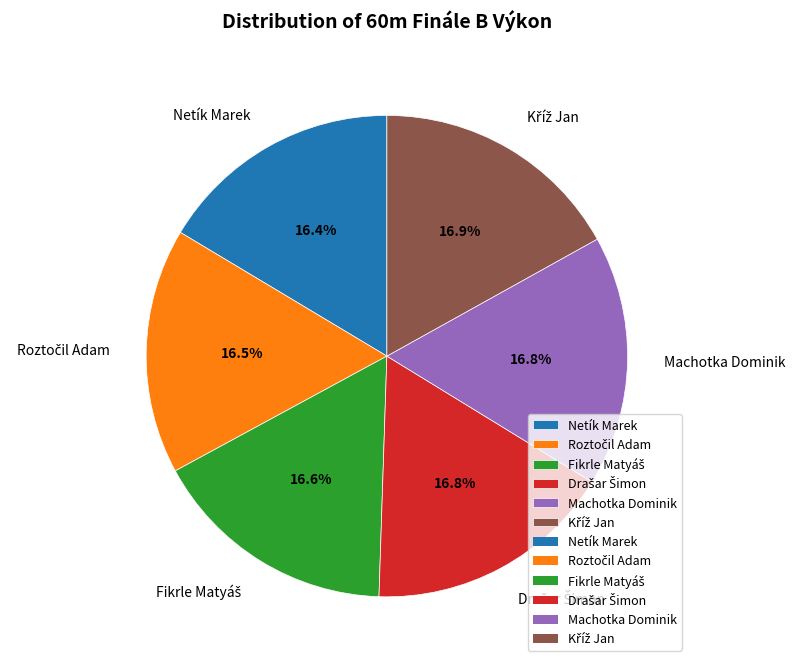

Is there a majority slice in this chart?

No